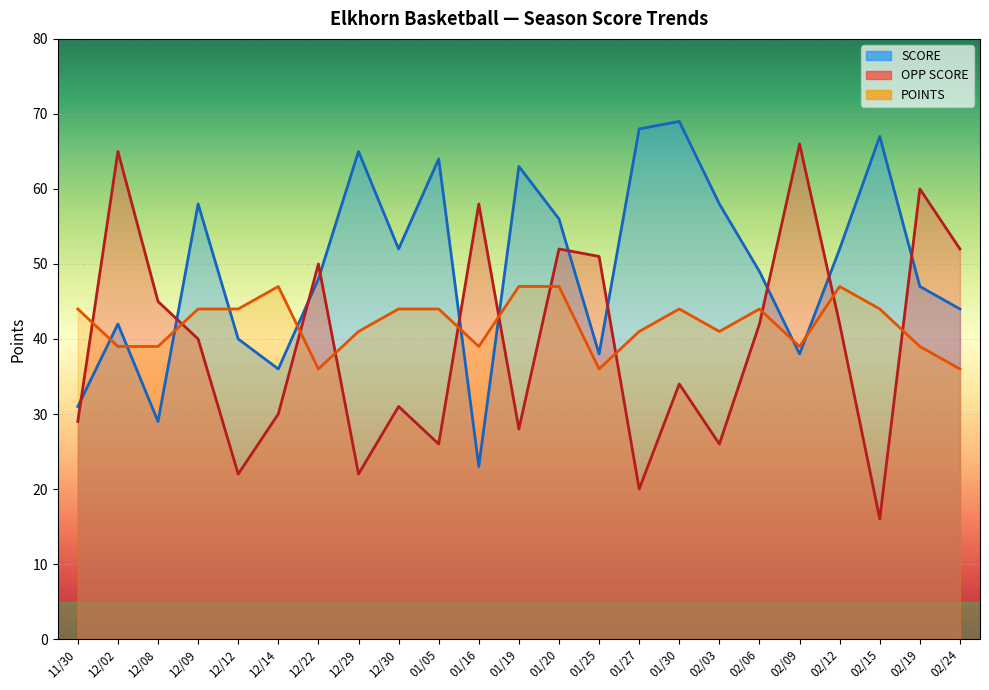

Where is the first local maximum for POINTS?

12/14